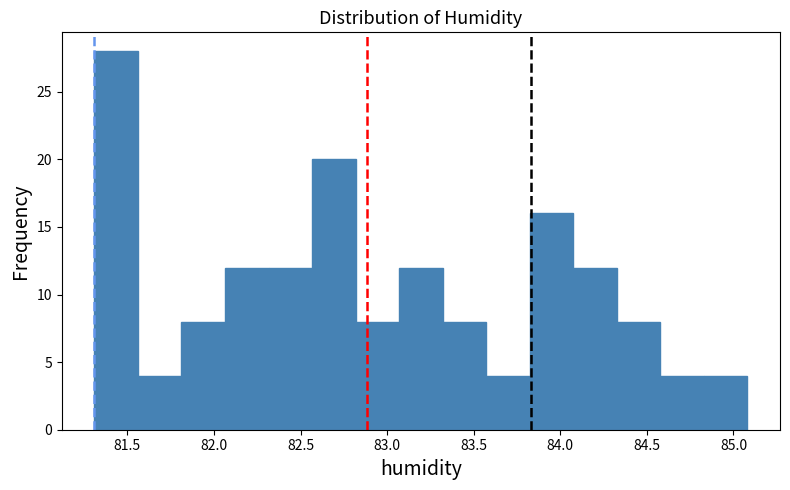

Reading left to right, transcribe this chart: for each bar, give the range it covers on the x-axis and its height. Neither the bar edges nor the heights are printed on the chart, so give them approximately, as read against the axes.

81.30 to 81.55: 28
81.55 to 81.80: 4
81.80 to 82.05: 8
82.05 to 82.30: 12
82.30 to 82.55: 12
82.55 to 82.80: 20
82.80 to 83.05: 8
83.05 to 83.30: 12
83.30 to 83.55: 8
83.55 to 83.80: 4
83.80 to 84.05: 16
84.05 to 84.35: 12
84.35 to 84.60: 8
84.60 to 84.85: 4
84.85 to 85.10: 4